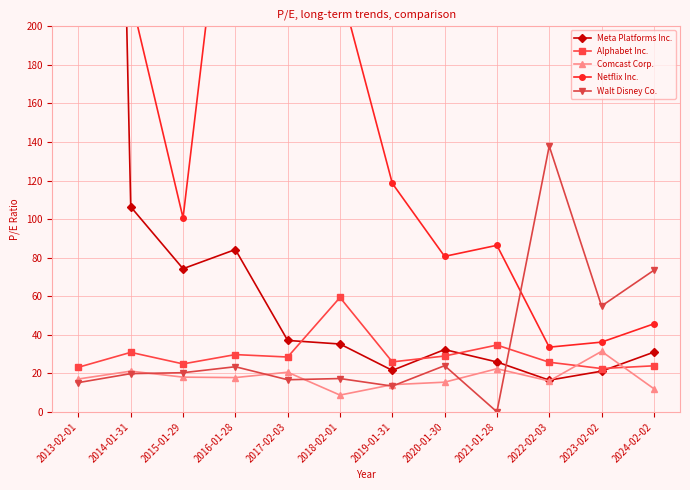

True or false: Alphabet Inc. has more than 1 interior local peaks.

True